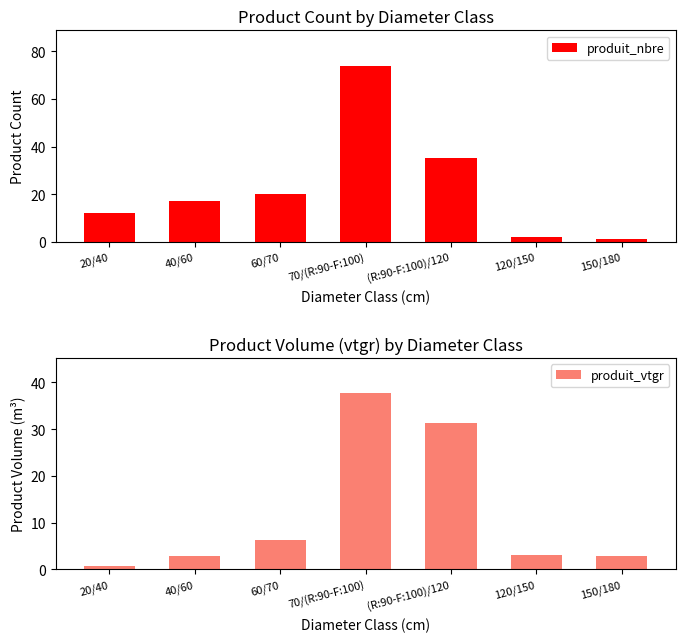

Which series has the widest spread of values?

produit_nbre